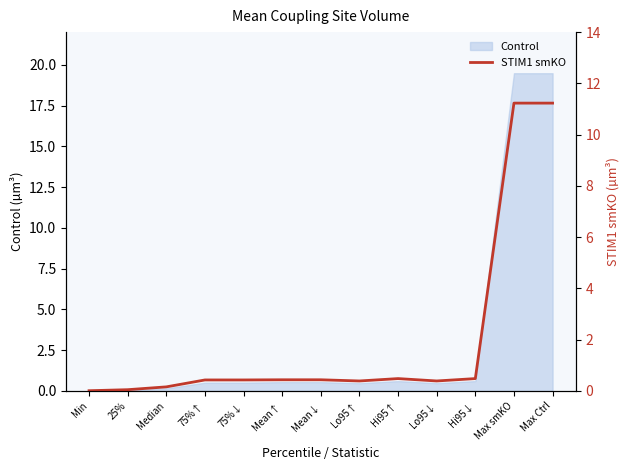

At which category does the chart reach its peak across all series?

Max smKO